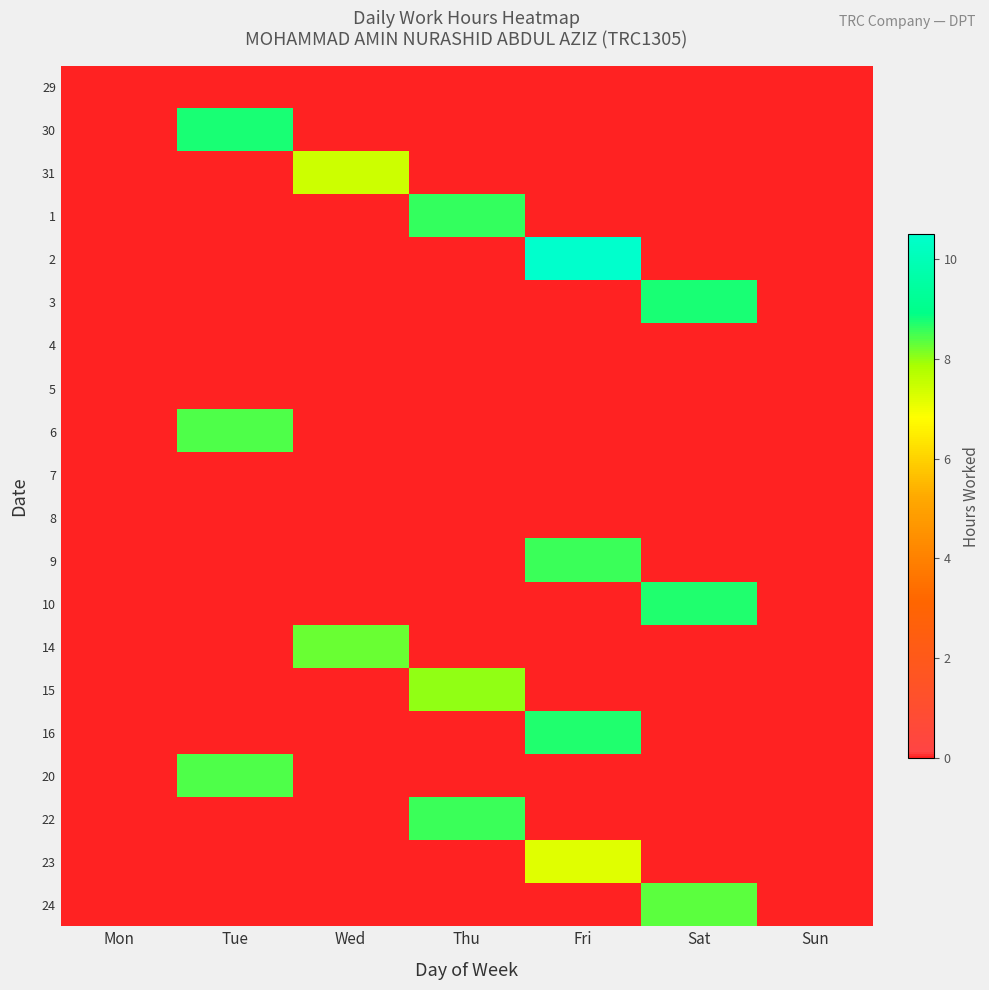

What is the difference between the highest and lowest values at Sat?

8.7